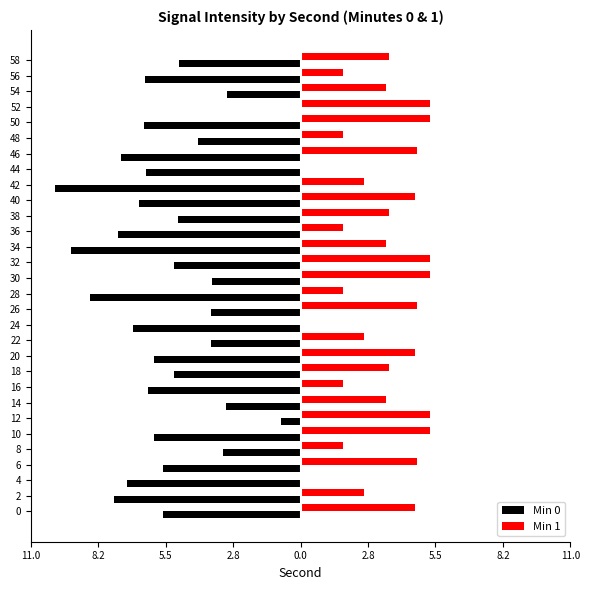

What are all the series names shown in the legend?

Min 0, Min 1